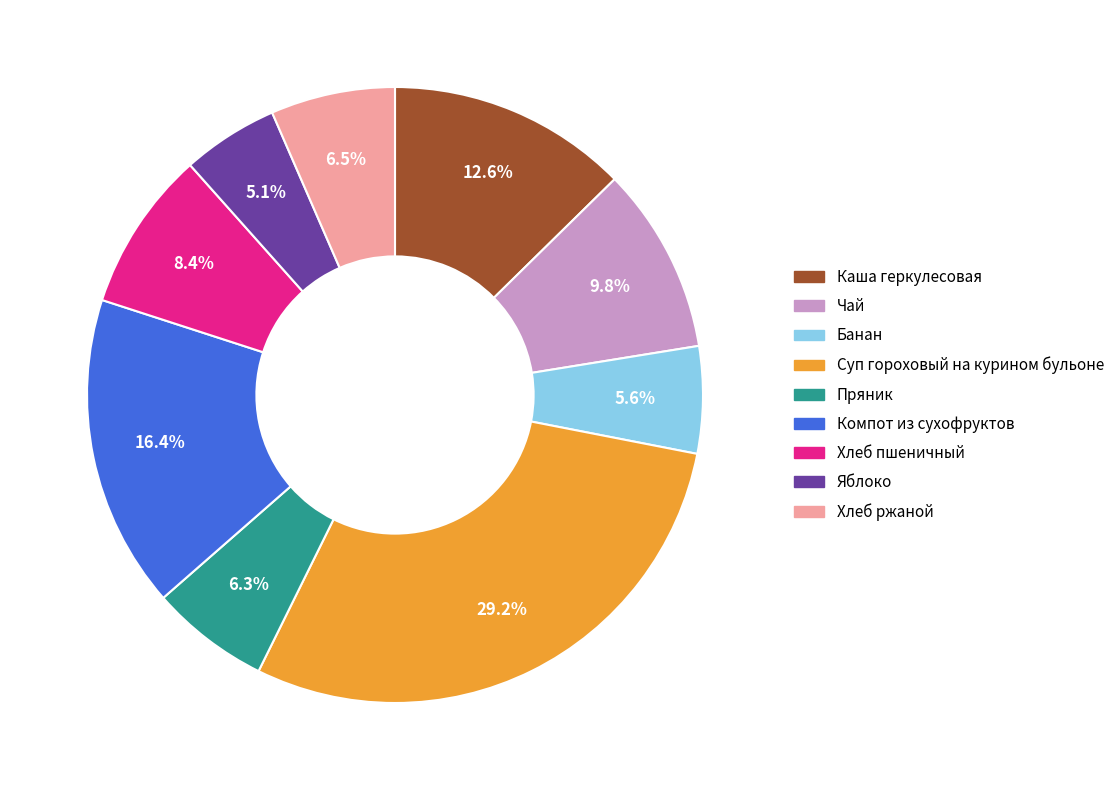

What is the largest slice in the pie chart?

Суп гороховый на курином бульоне